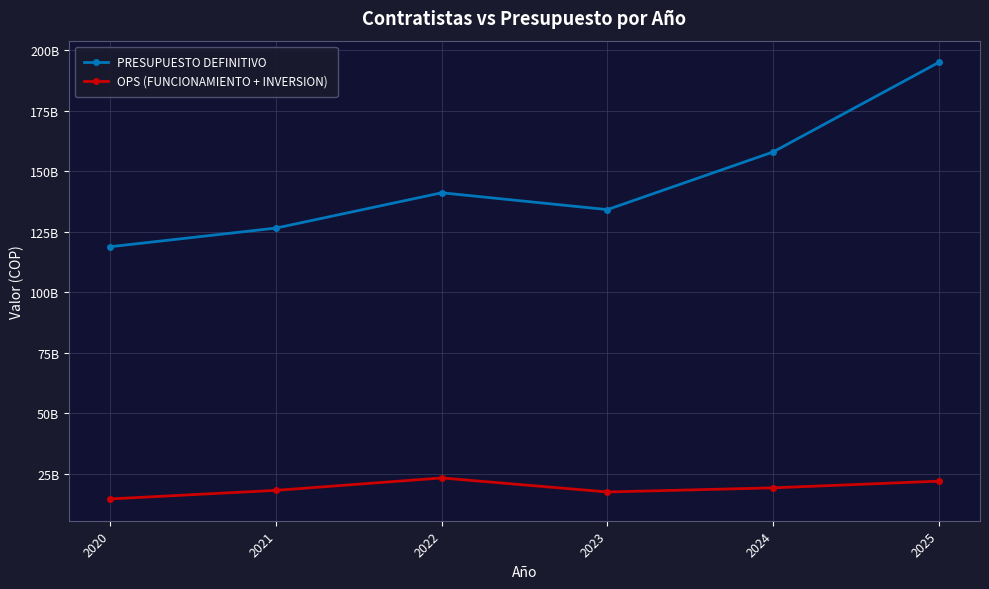

Is this an area chart (filled region under the line)?

No